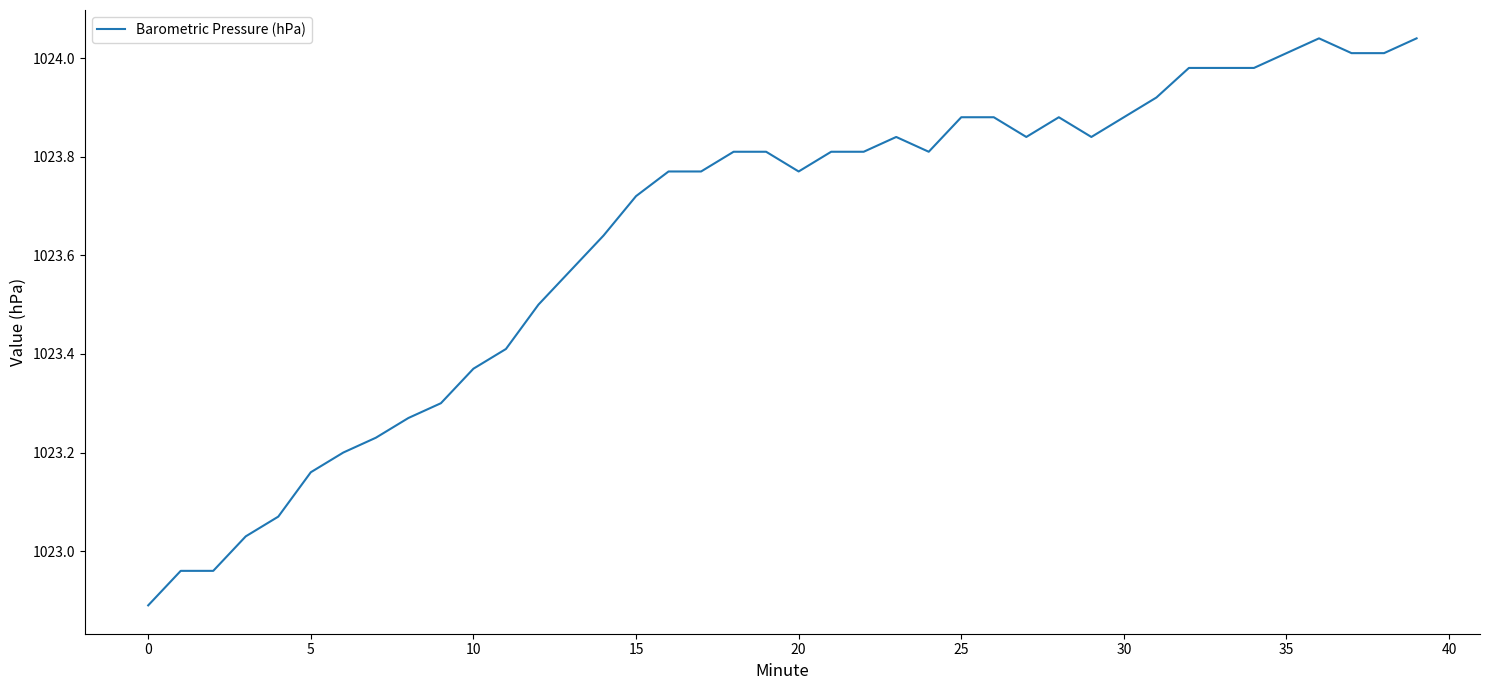

How many values are below 1023?

3